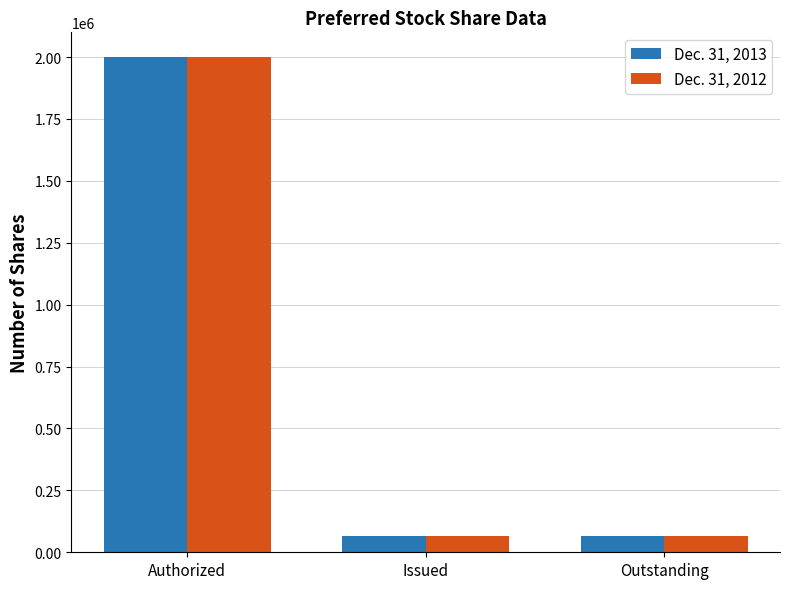

What position from the right is Issued?

2